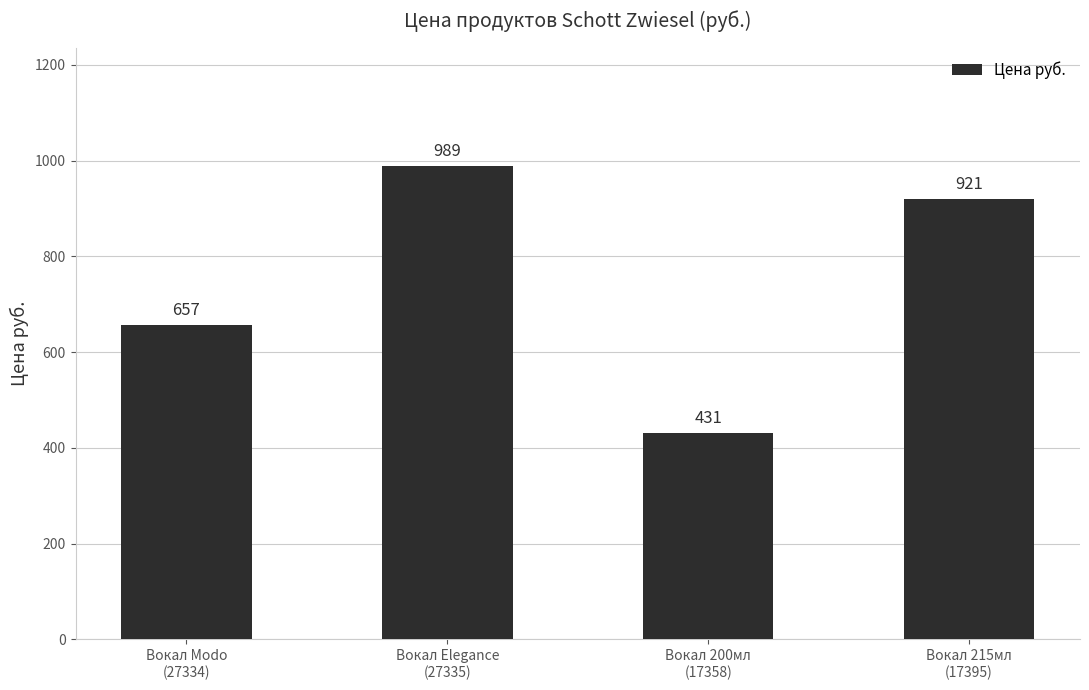

Are the bars grouped side by side (vs. stacked)?

No